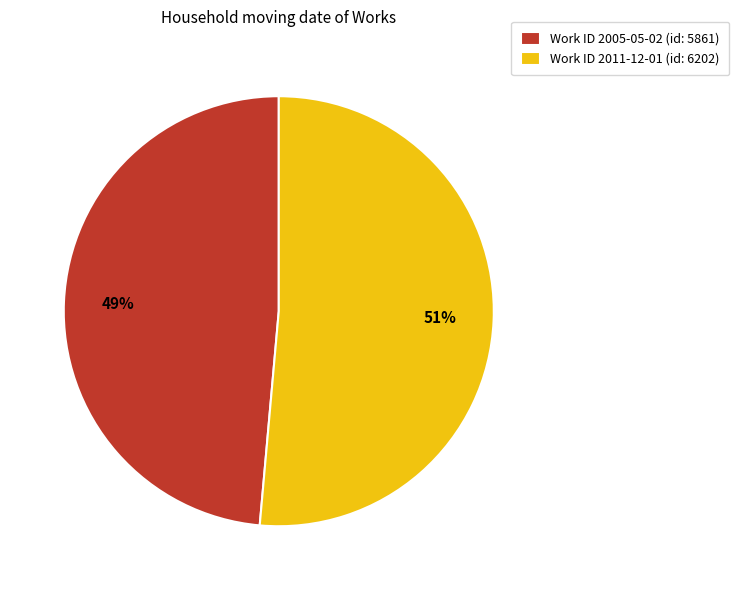

What percentage is the Work ID 2011-12-01 (id: 6202) slice, to the nearest percent?

51%